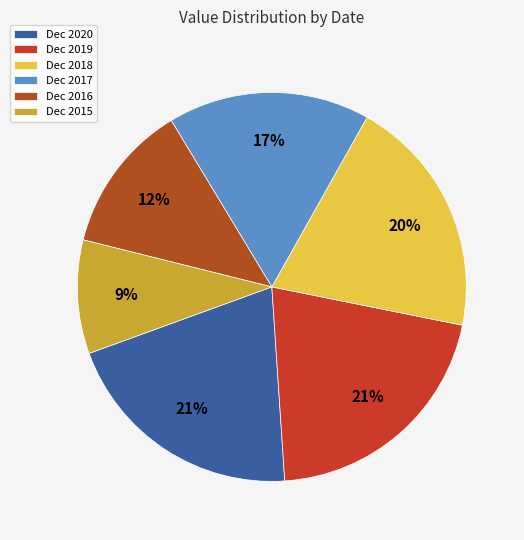

To the nearest percent, what portion does Dec 2016 represent?

12%